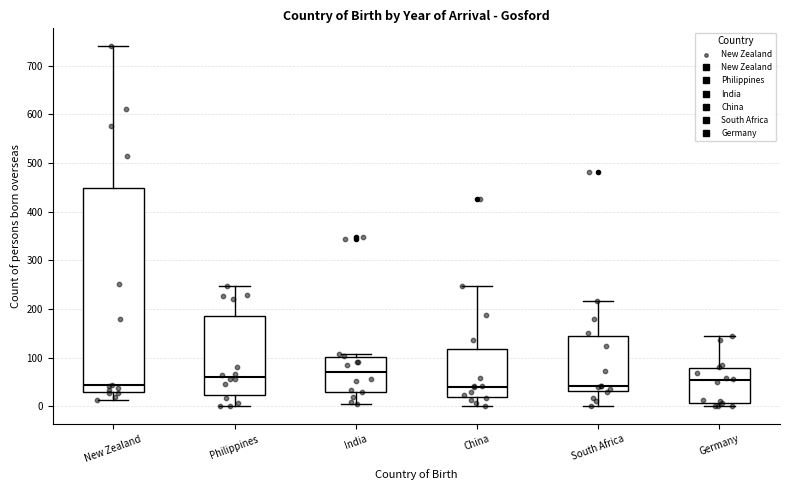

Reading left to right, read every box against the y-axis: the position of its median line, the range the box covers, and the ends of its whiskers. The values are not printed on the chart, so give them approximately, as read against the axis.

New Zealand: median 40, box 30 to 450, whiskers 10 to 740
Philippines: median 60, box 20 to 190, whiskers 0 to 250
India: median 70, box 30 to 100, whiskers 0 to 110
China: median 40, box 20 to 120, whiskers 0 to 250
South Africa: median 40, box 30 to 140, whiskers 0 to 220
Germany: median 50, box 10 to 80, whiskers 0 to 150